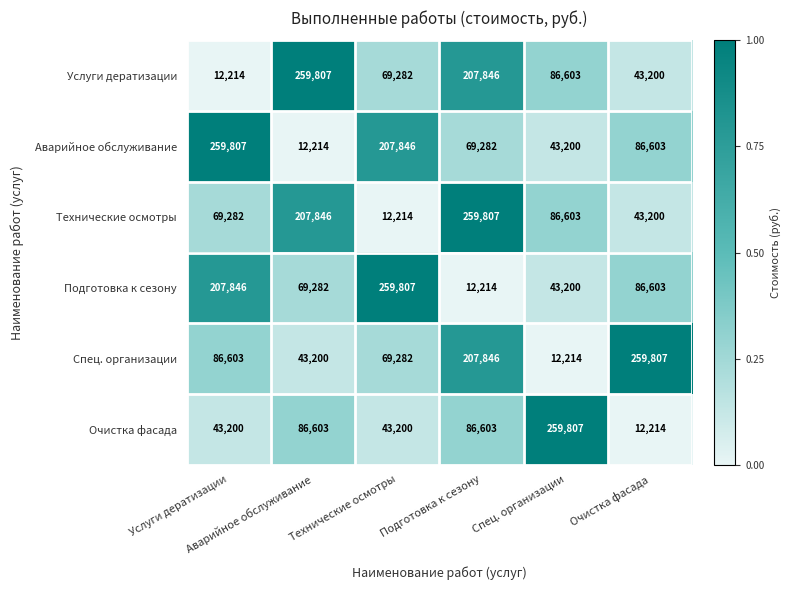

What is the minimum value shown in the chart?

12214